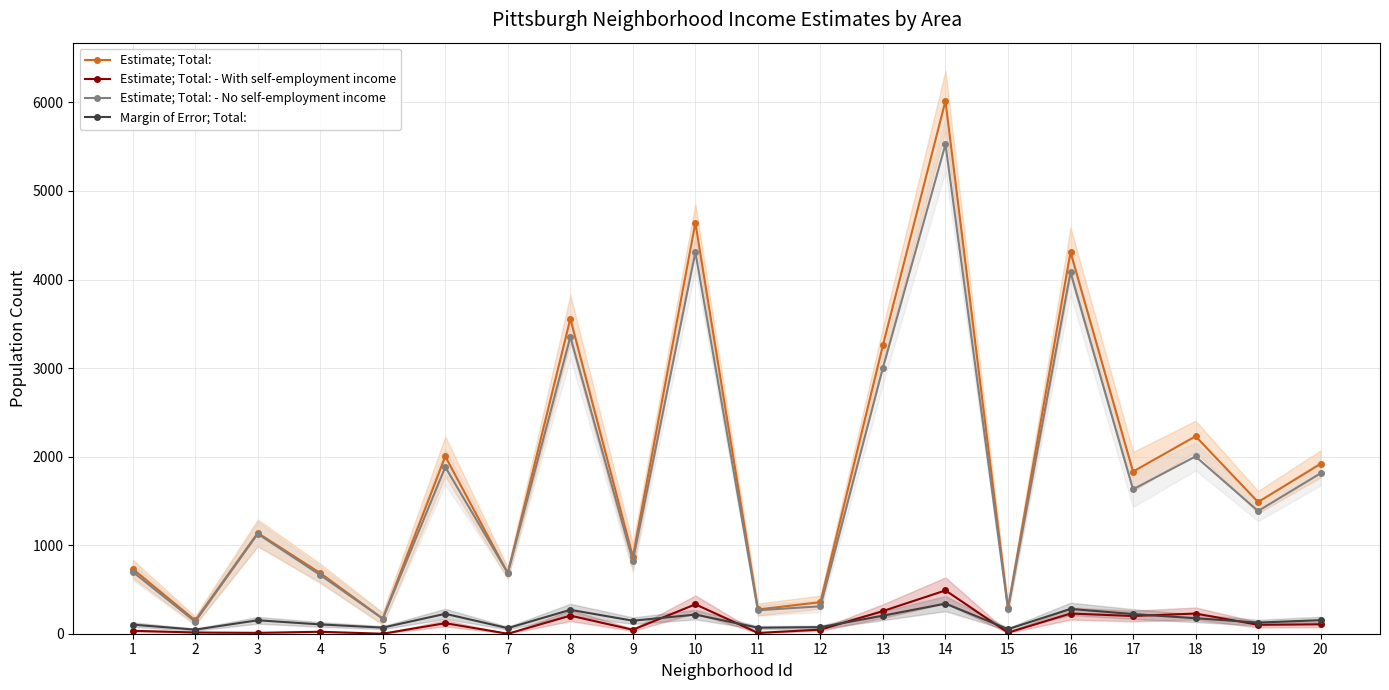

List the series in order of their overall mean, lowest first.

Margin of Error; Total:, Estimate; Total: